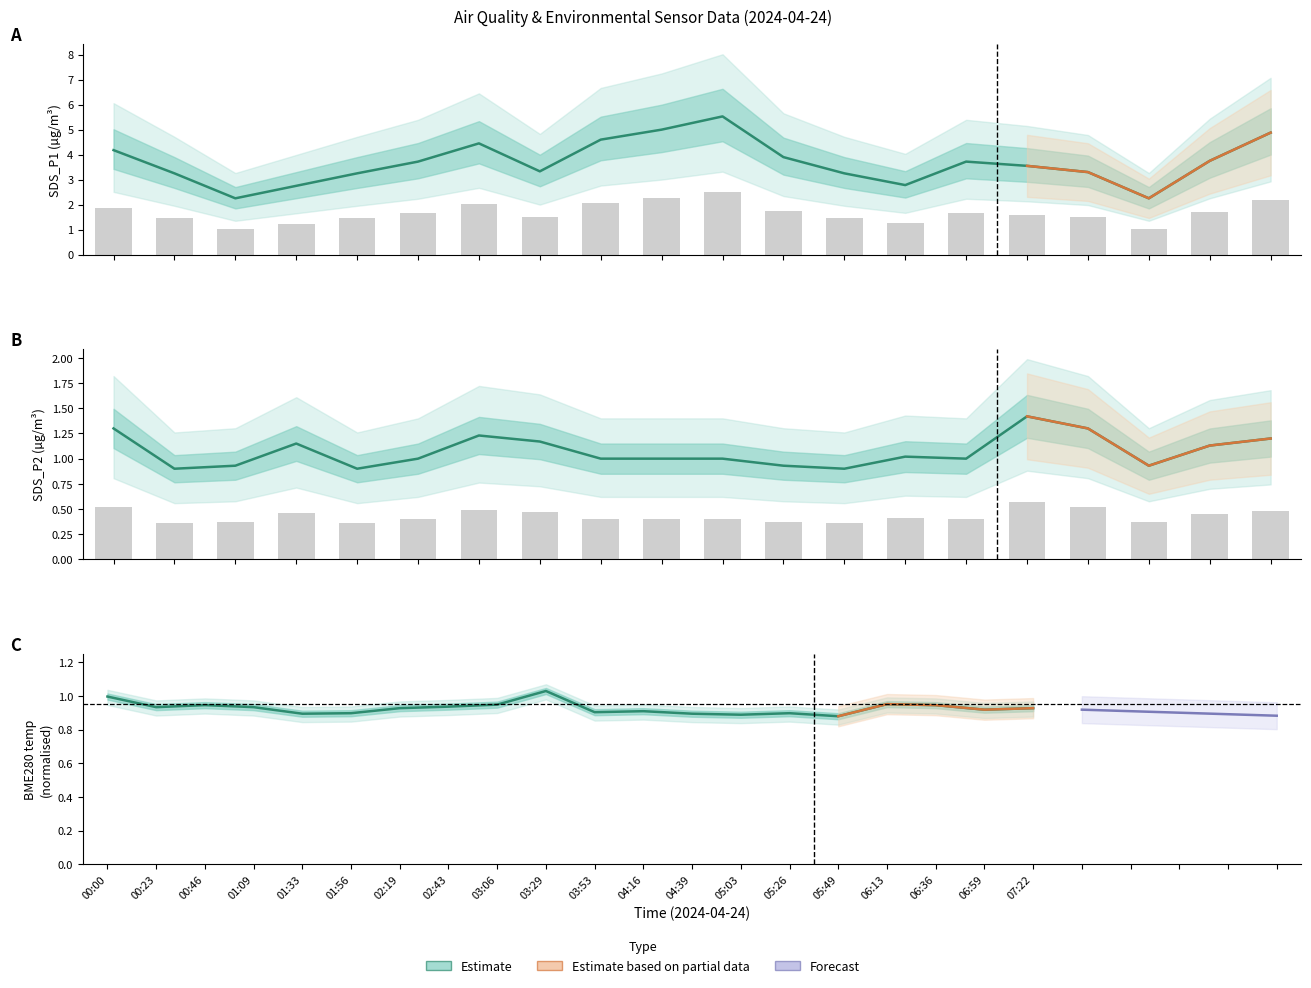

Which category has the lowest value in the BME280_temperature series?

05:49